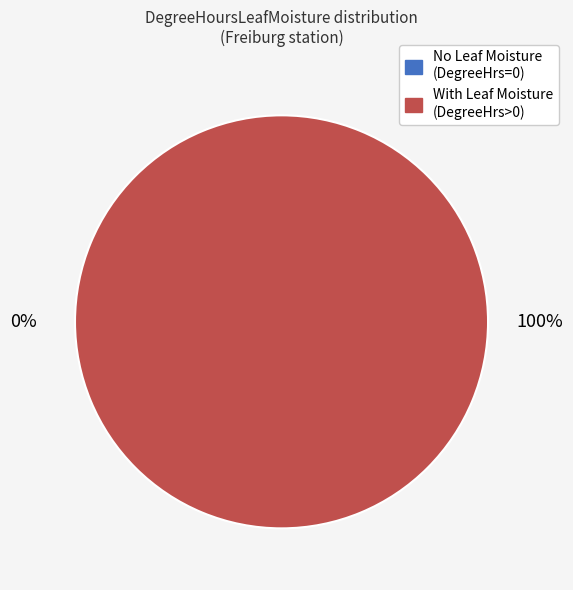

Is it true that 5 is 17% of the pie?

True